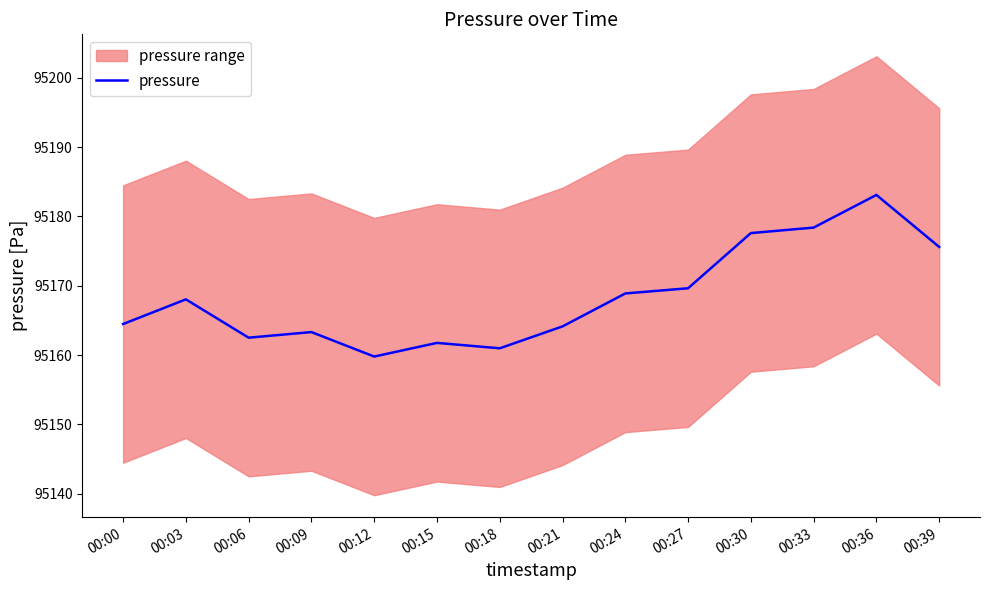

Which label corresponds to the smallest value in the chart?

00:12